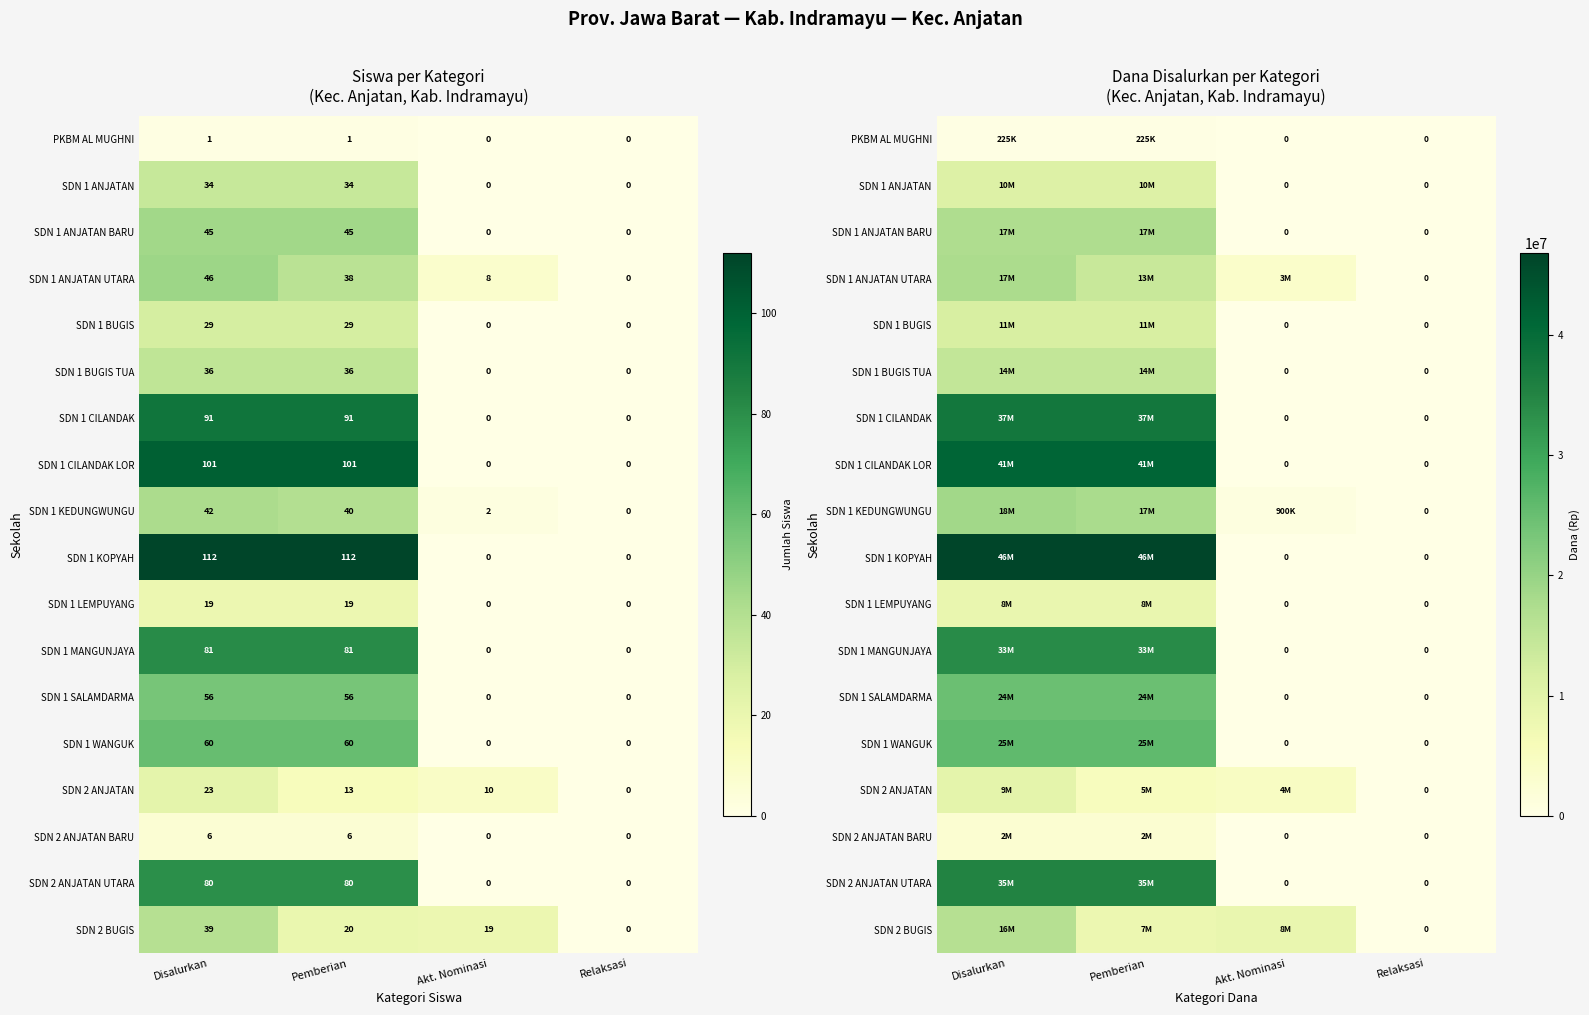

What is the highest value of the SDN 1 CILANDAK LOR series?

41175000